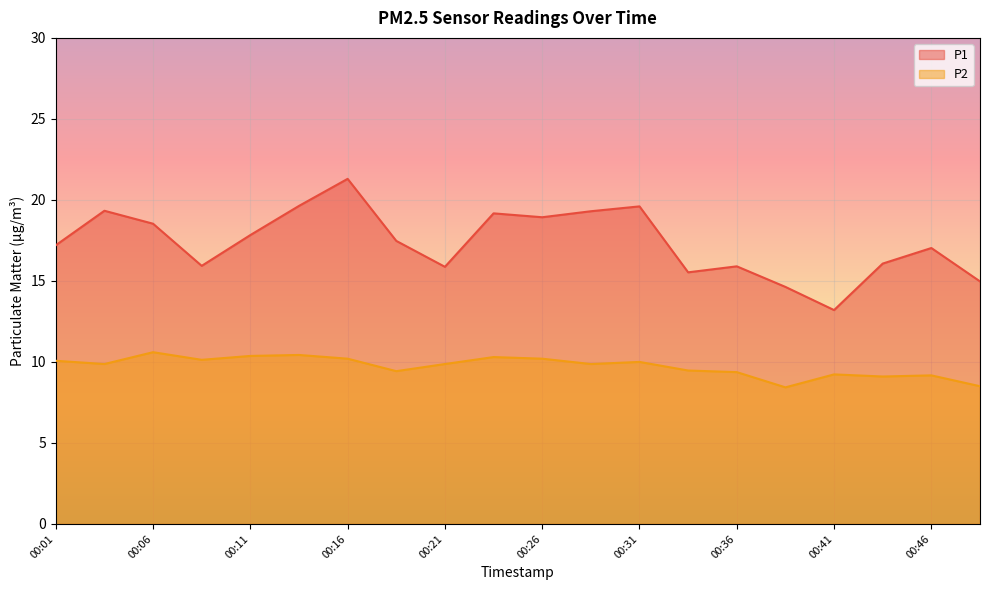

The value of P2 at 00:01 is 4.7. True or false?

False